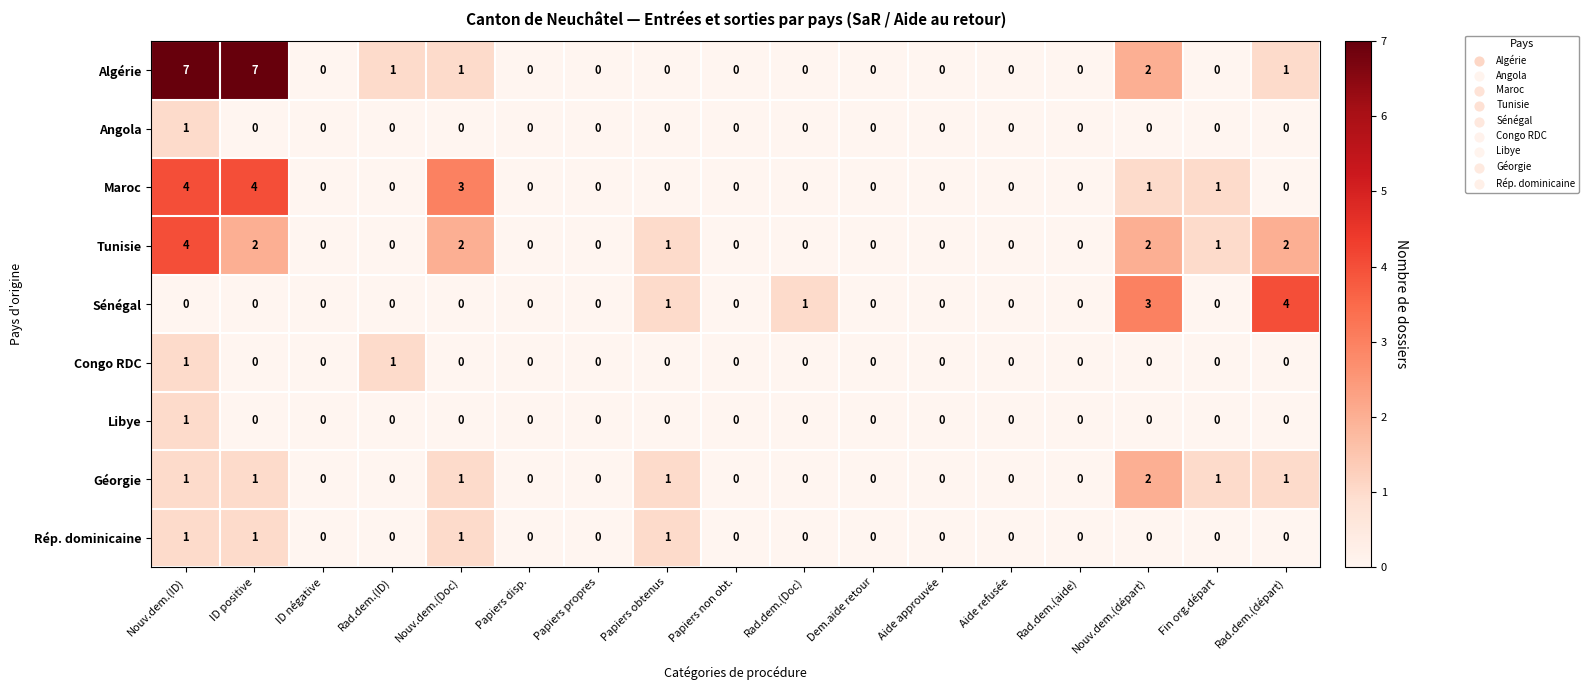

At which category is the sum across all series the highest?

Nouv.dem.(ID)